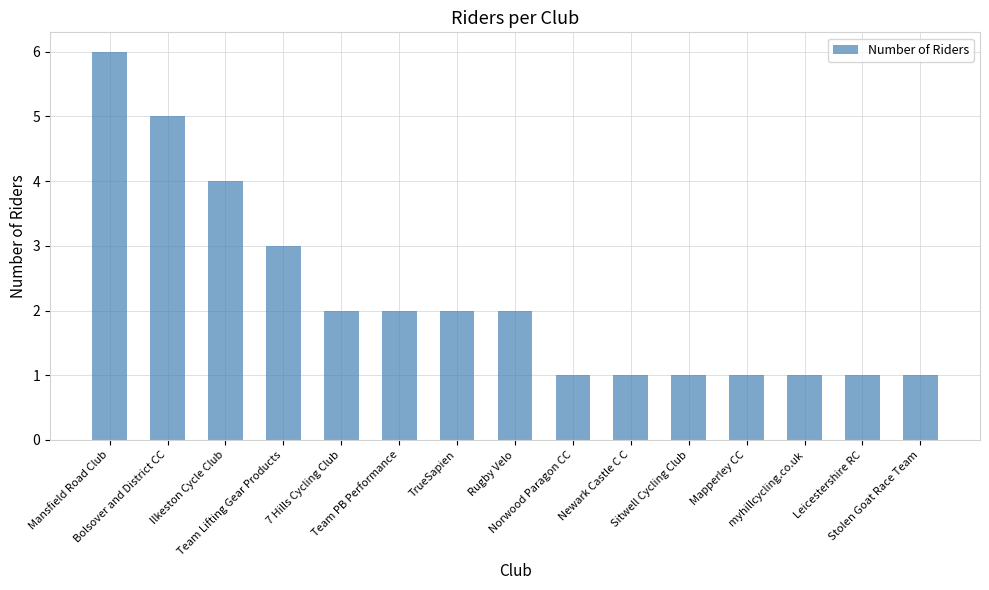

What is the sum of the values at Team Lifting Gear Products and Mansfield Road Club?

9